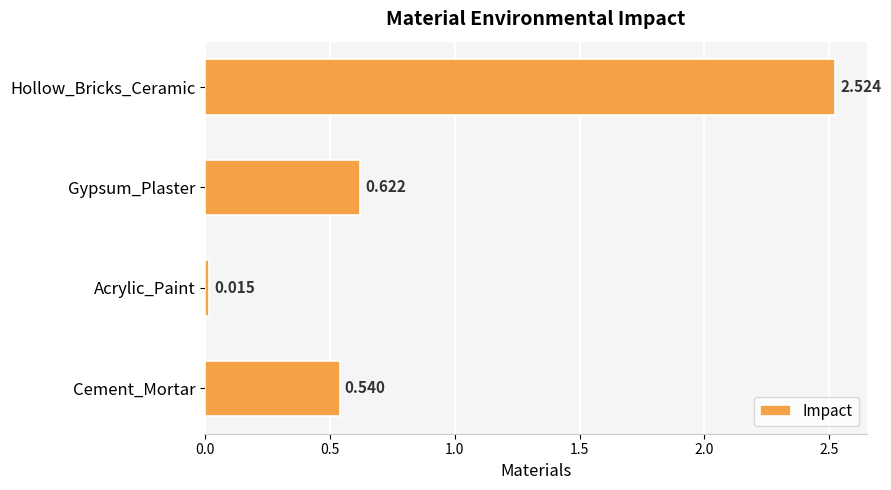

List the labels in order of value, largest first.

Hollow_Bricks_Ceramic, Gypsum_Plaster, Cement_Mortar, Acrylic_Paint